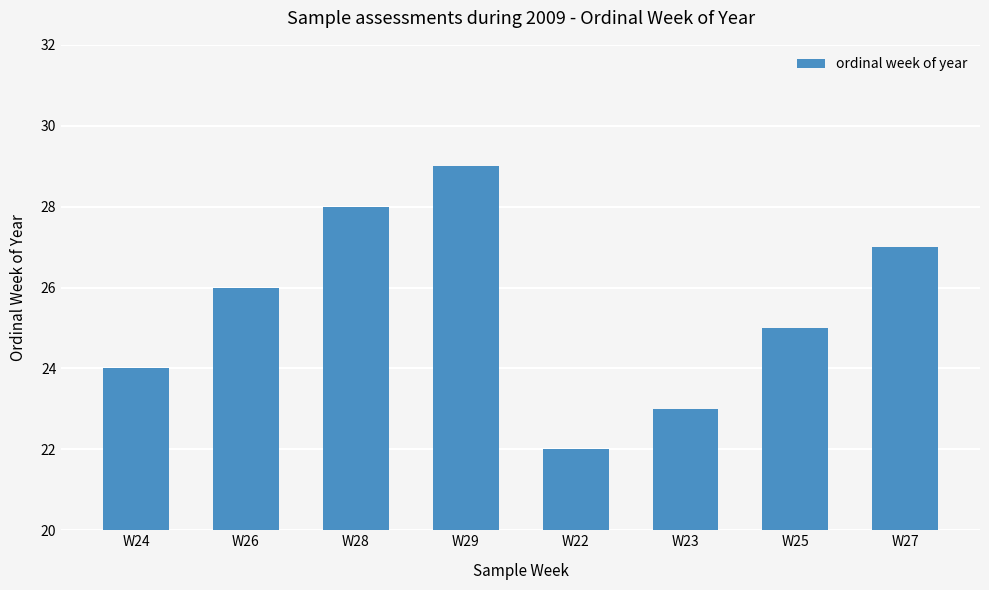

List the labels in order of value, largest first.

W29, W28, W27, W26, W25, W24, W23, W22